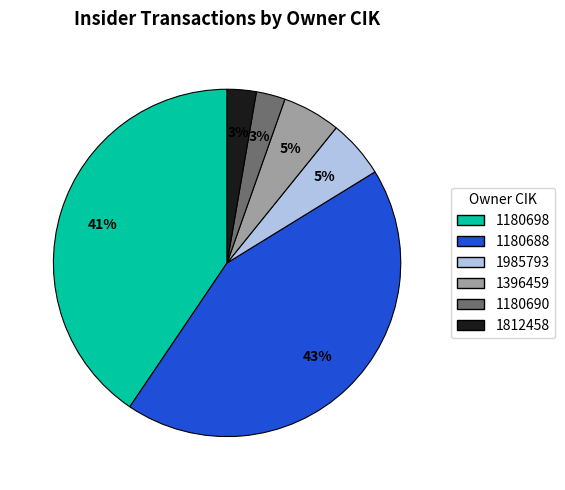

What percentage is the 1180698 slice, to the nearest percent?

41%